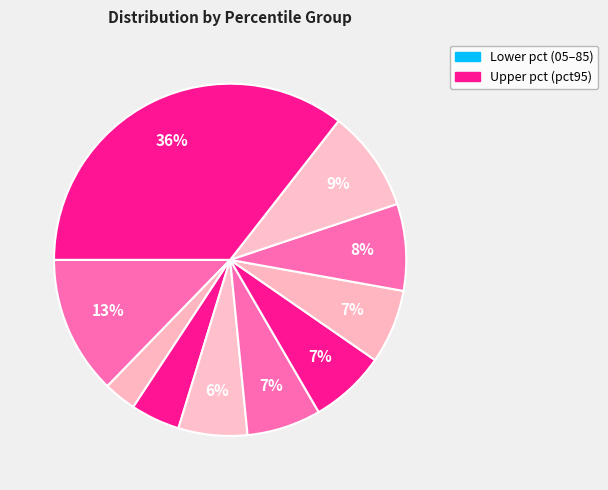

How many slices are in this pie chart?

10